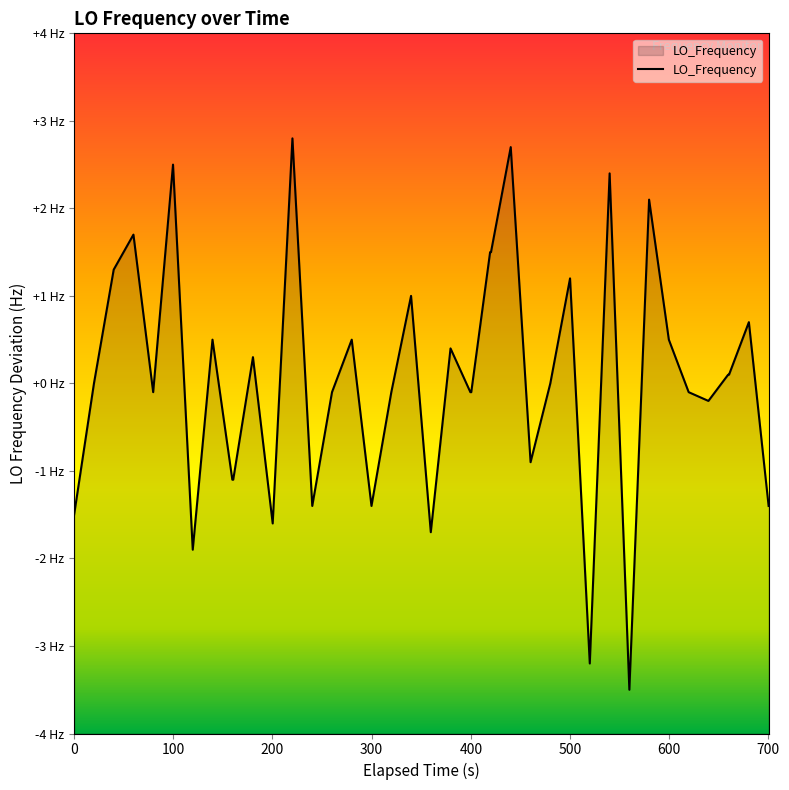

The value at 31 is -2.4. True or false?

False